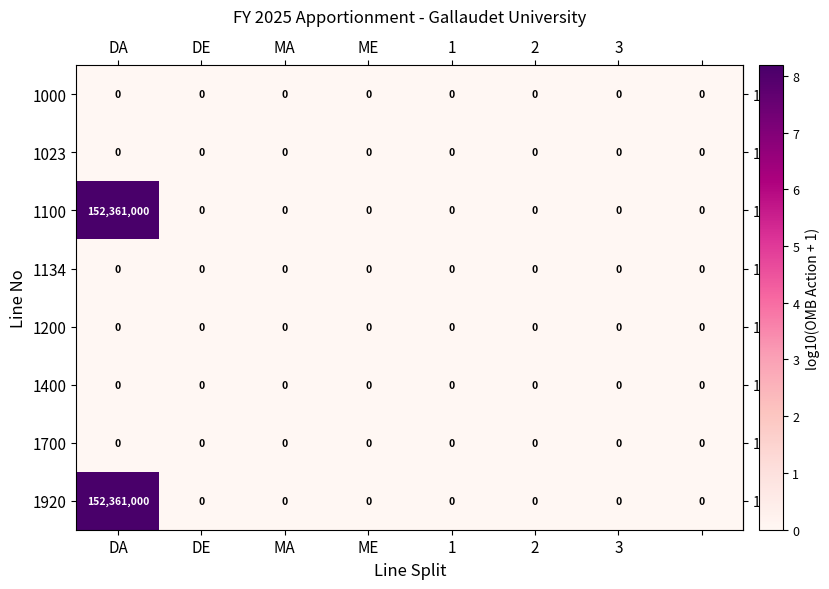

How many data points does each series have?

8